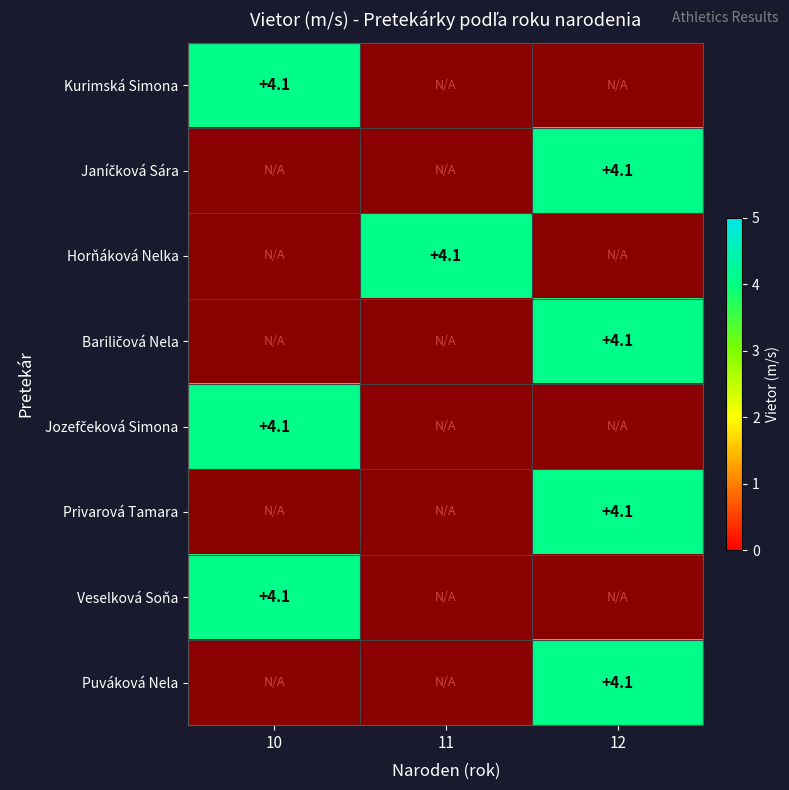

True or false: Veselková Soňa has a value of 4.1 at 10.

True